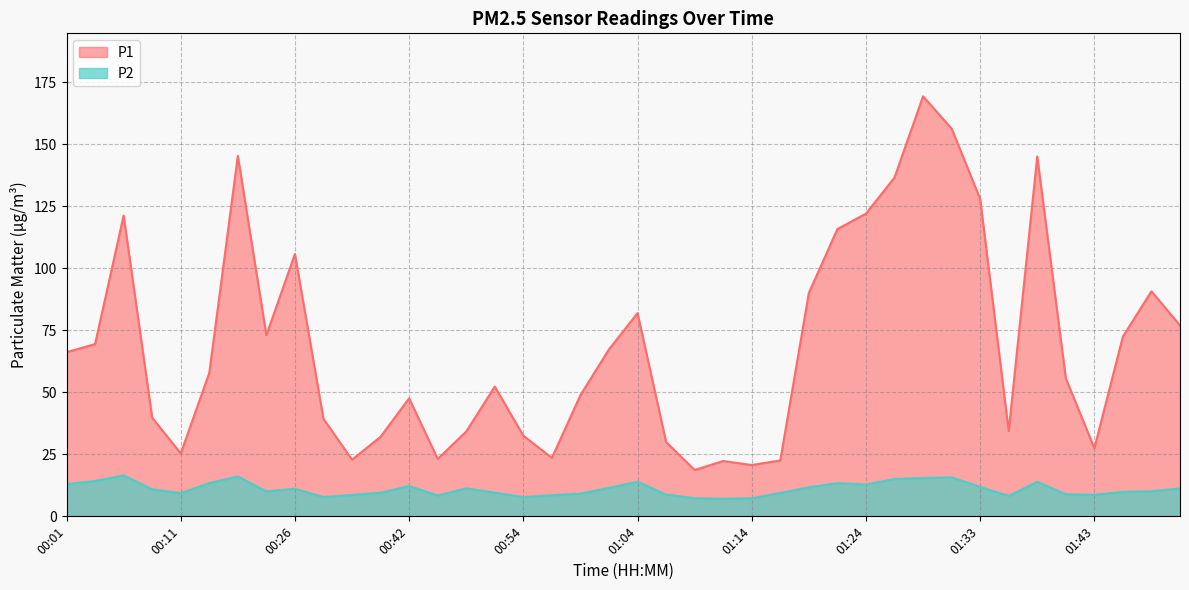

The P1 series shows 58.0 at 01:21. True or false?

False